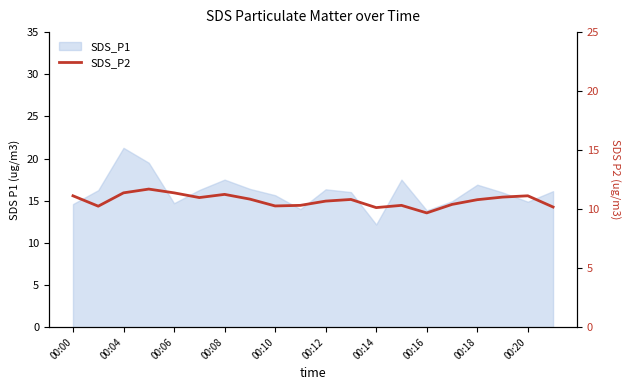

How many lines are shown in the chart?

1